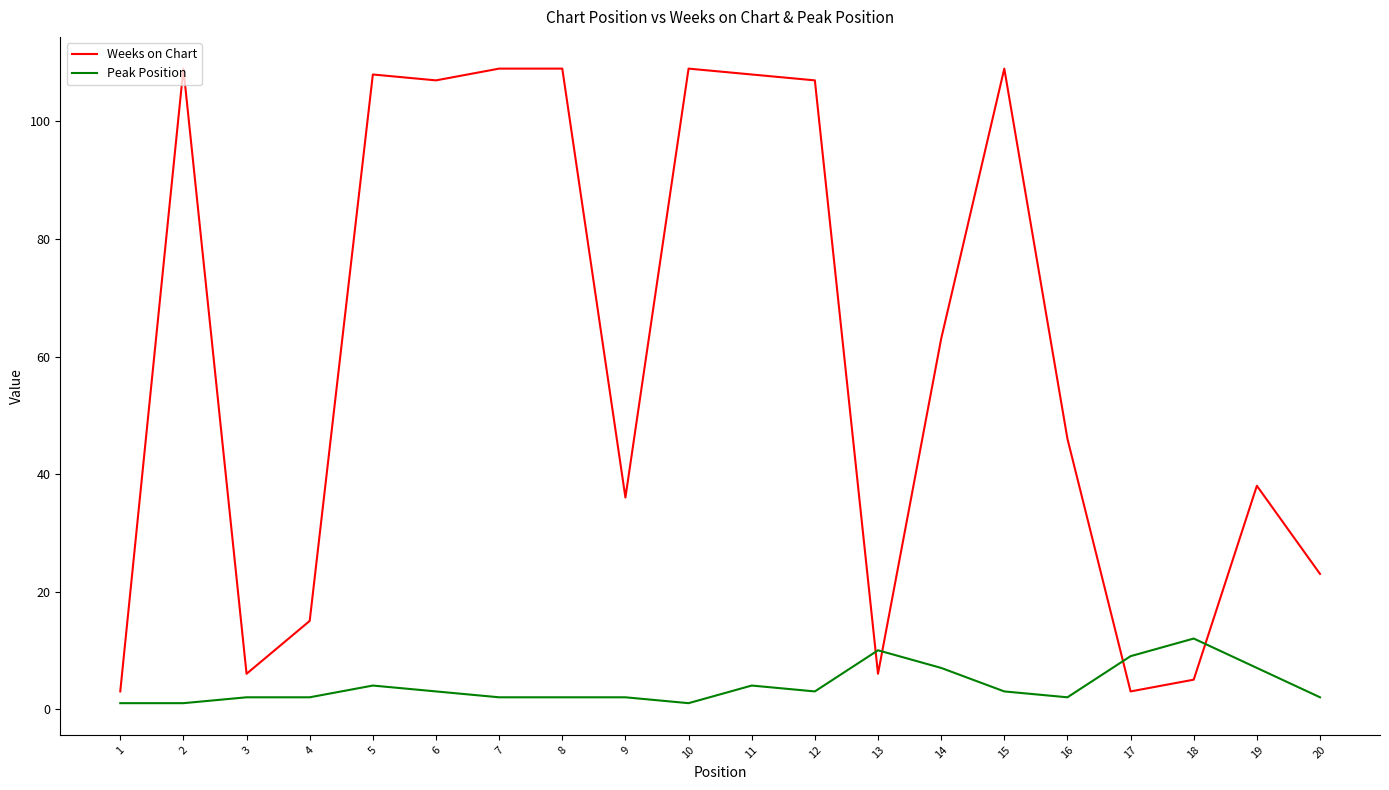

Which series changed the most between 15 and 17?

Weeks on Chart